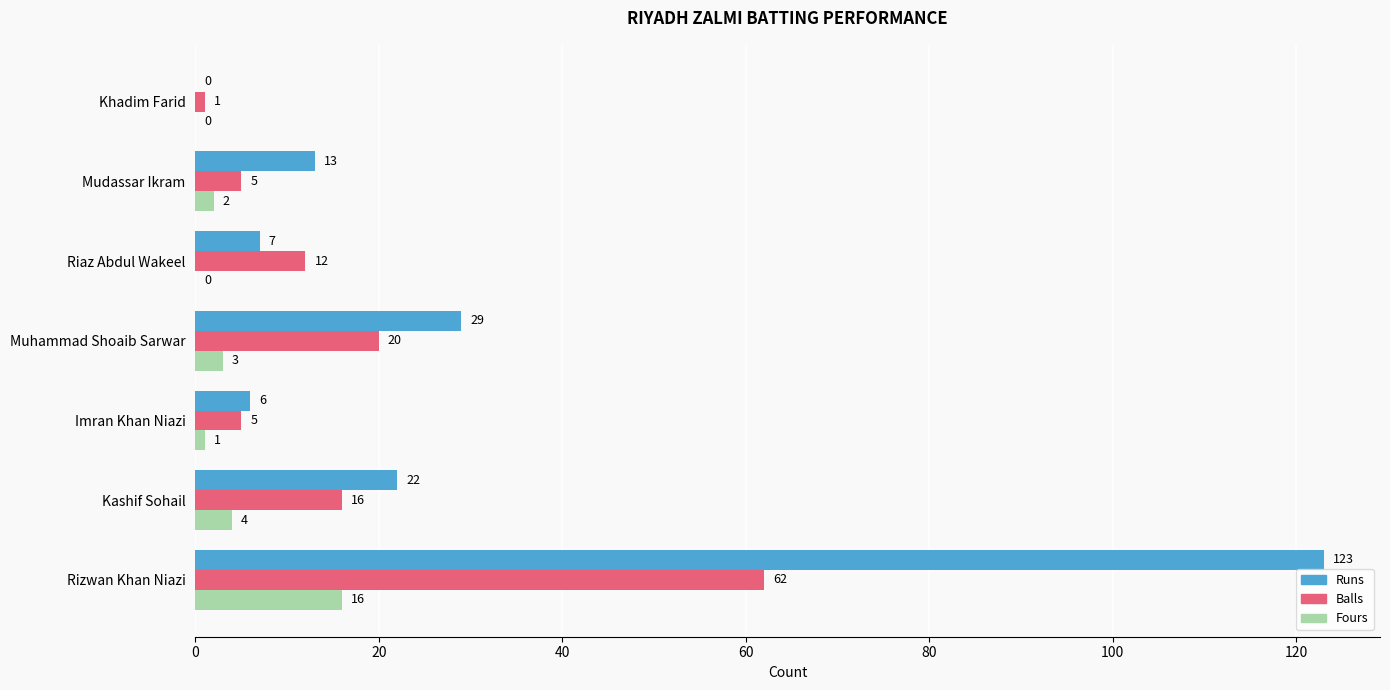

What are all the series names shown in the legend?

Runs, Balls, Fours